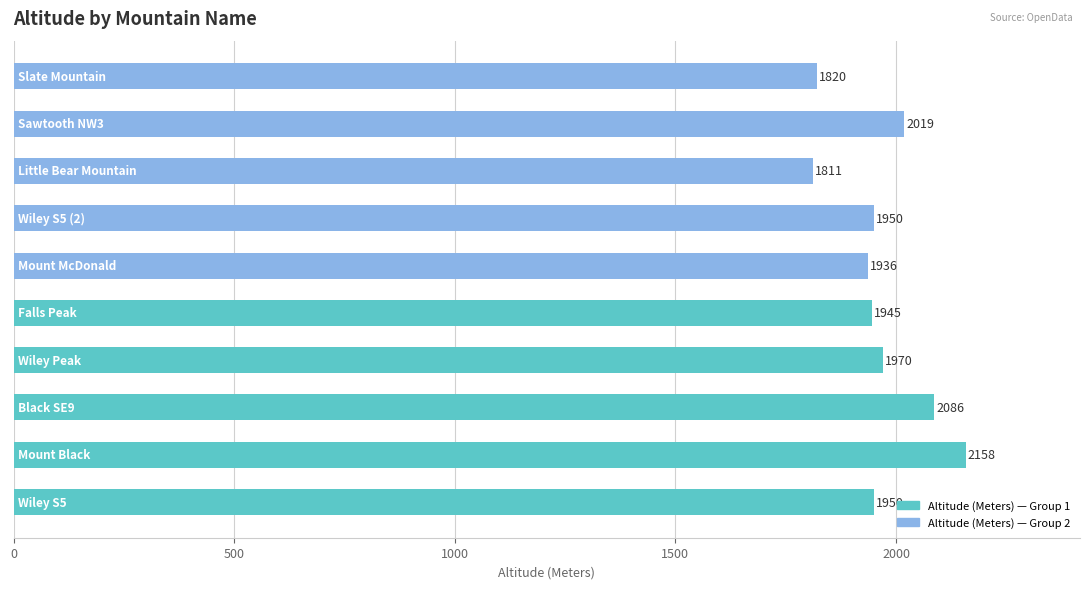

What is the smallest value displayed?

1811